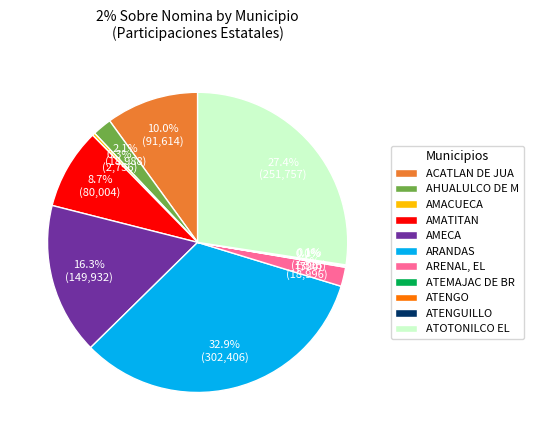

What percentage do AMACUECA and ACATLAN DE JUA together represent?

10.3%